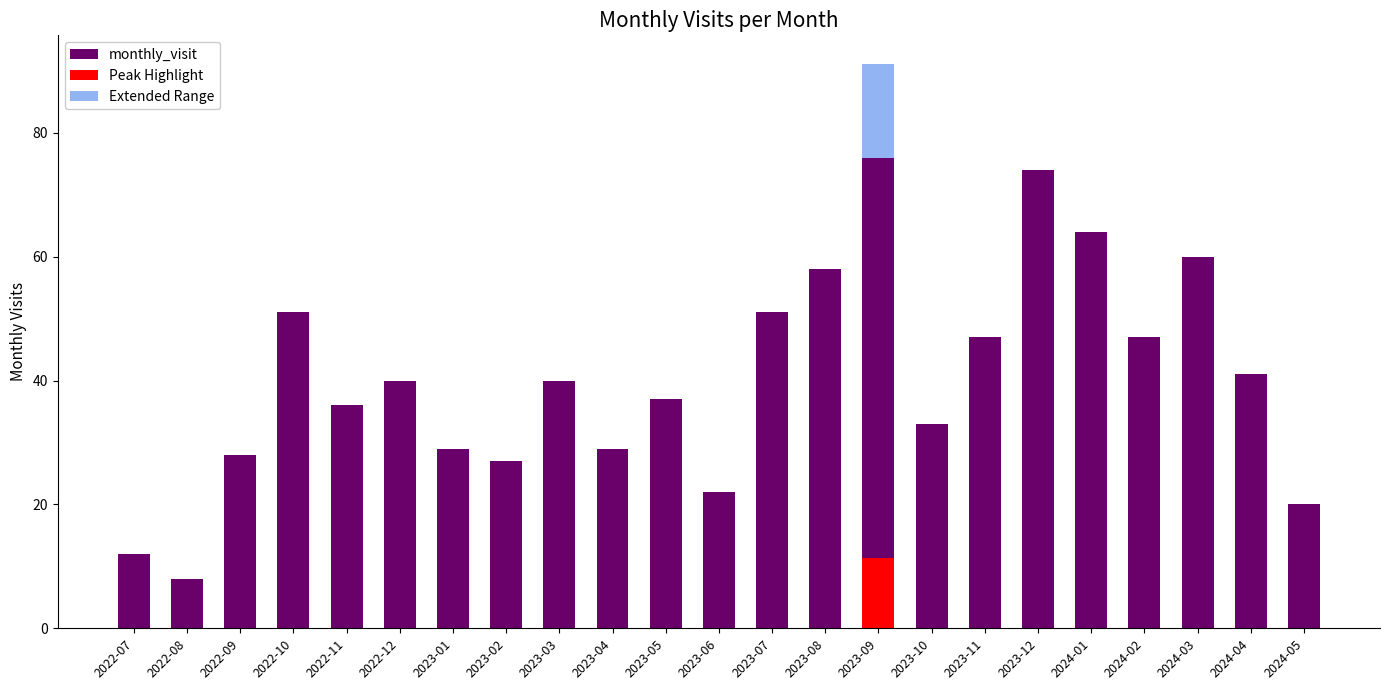

Which has a higher value, 2022-10 or 2024-02?

2022-10